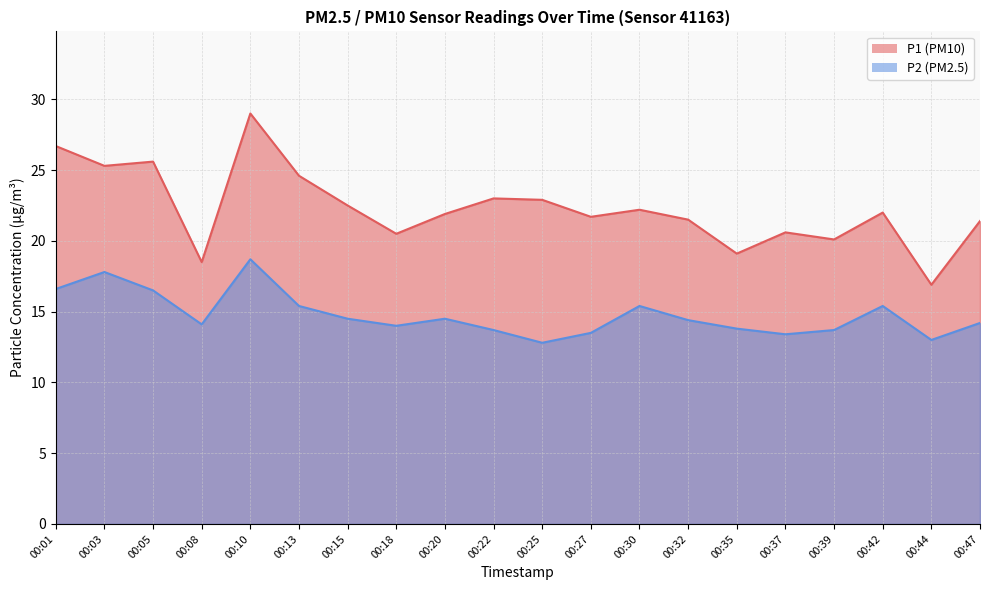

Reading left to right, what are all the values shown in this chart?

P1: 26.7	25.3	25.6	18.5	29.0	24.6	22.5	20.5	21.9	23.0	22.9	21.7	22.2	21.5	19.1	20.6	20.1	22.0	16.9	21.4
P2: 16.6	17.8	16.5	14.1	18.7	15.4	14.5	14.0	14.5	13.7	12.8	13.5	15.4	14.4	13.8	13.4	13.7	15.4	13.0	14.2